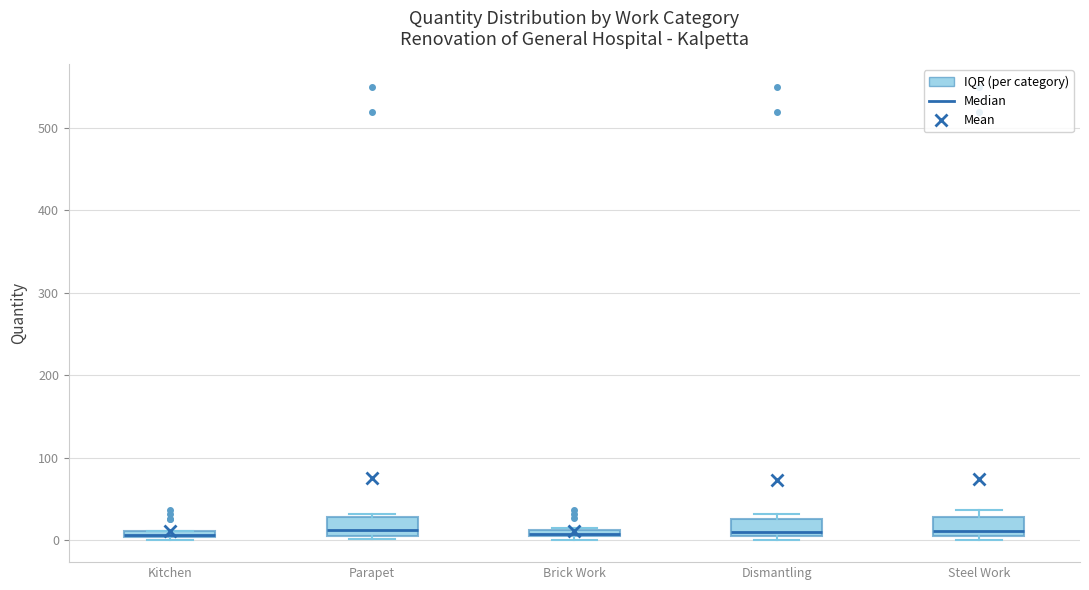

Where is the lower edge of the box for Parapet on the y-axis? The values are not printed on the chart, so give them approximately, as read against the axis.

10